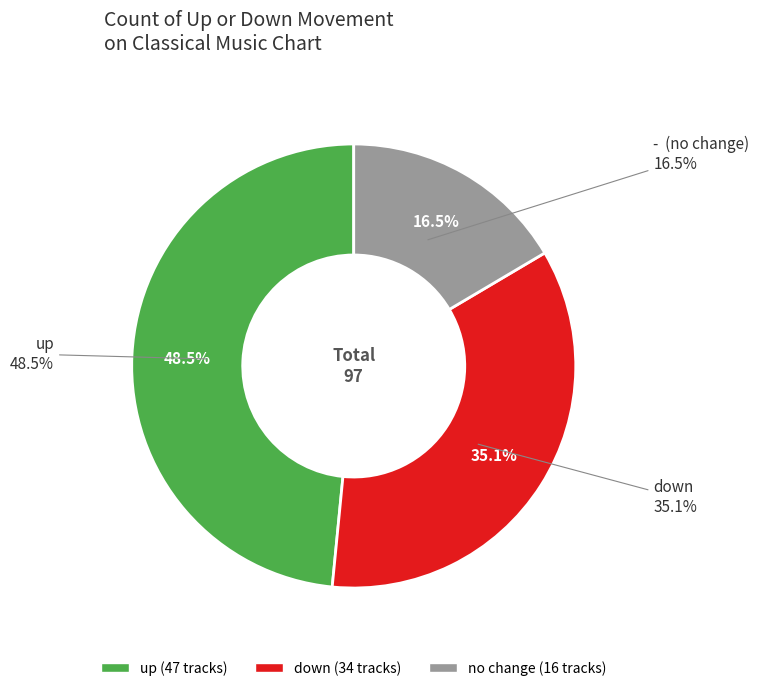

To the nearest percent, what percentage of the pie is up?

48%